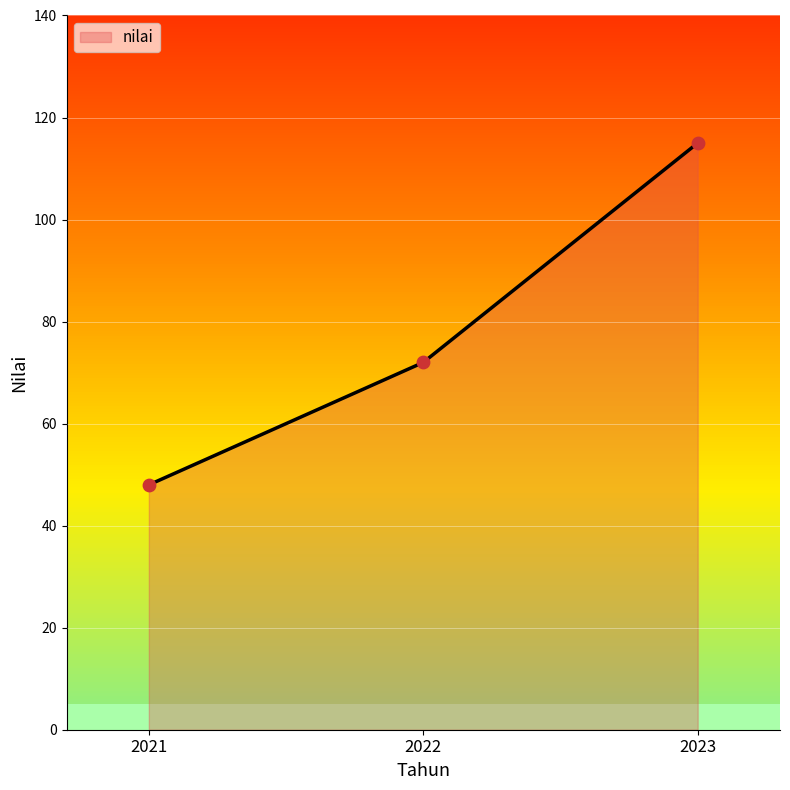

What is the change in value from 2021 to 2022?

+24